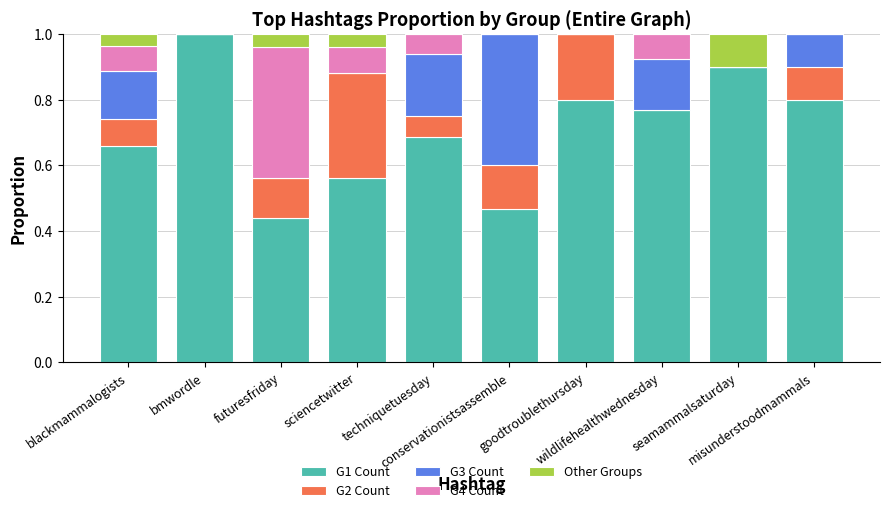

What is the sum of all G1 Count values?

7.1